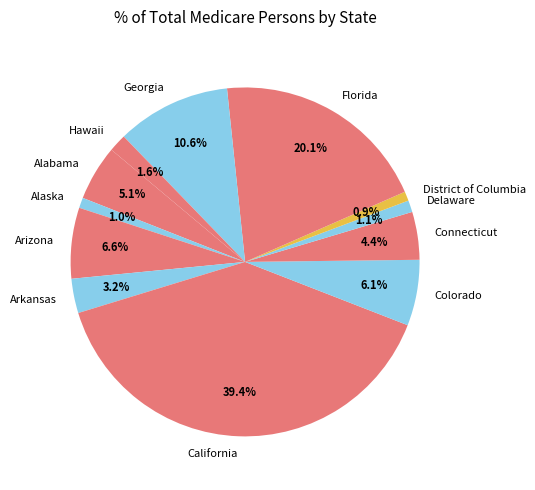

Between Alabama and Arkansas, which is larger?

Alabama